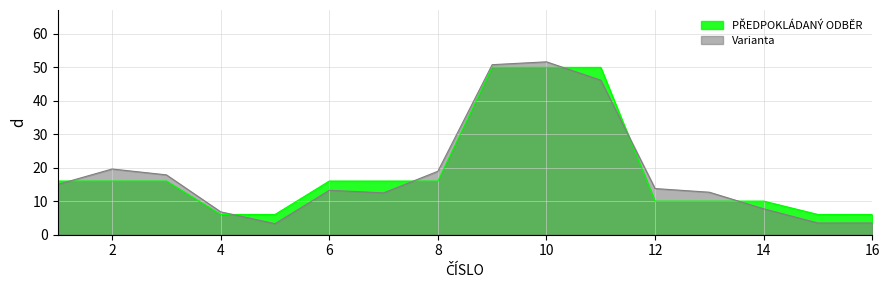

True or false: the data shows 50 at 9.

True